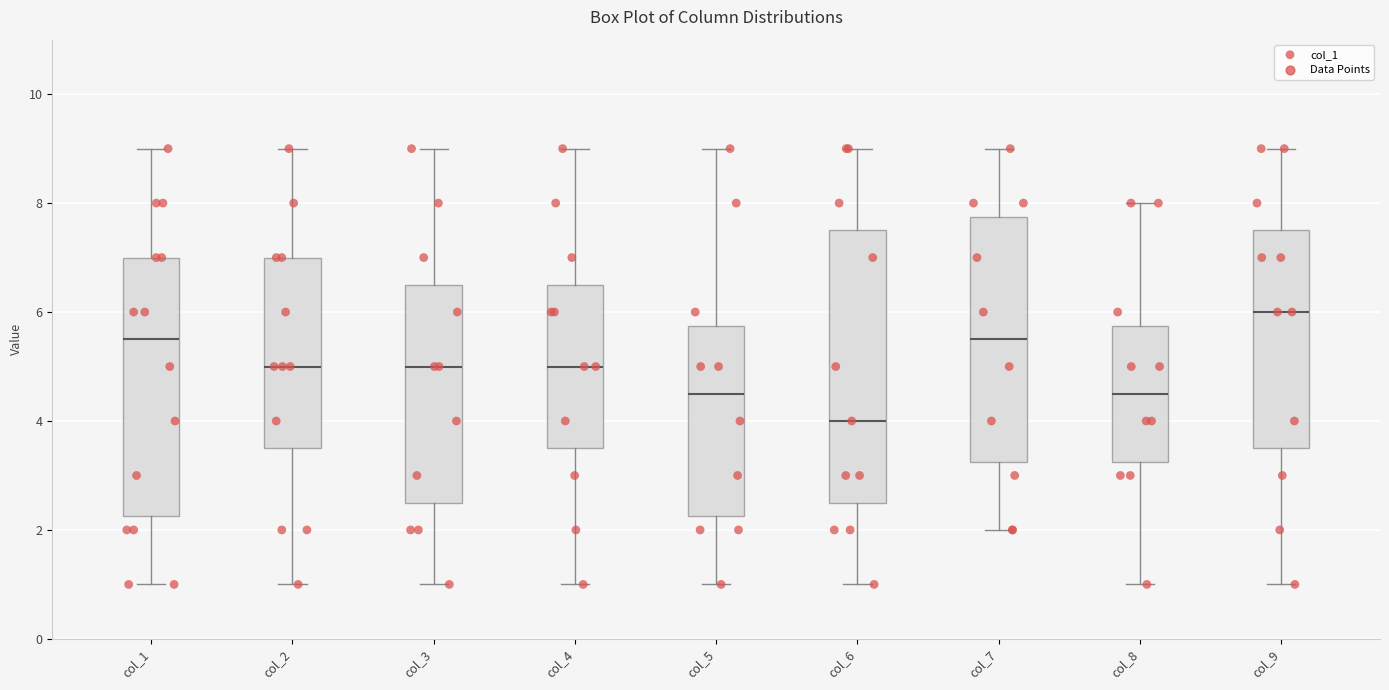

Where does the median line of the box for col_3 sit on the y-axis? The values are not printed on the chart, so give them approximately, as read against the axis.

5.0